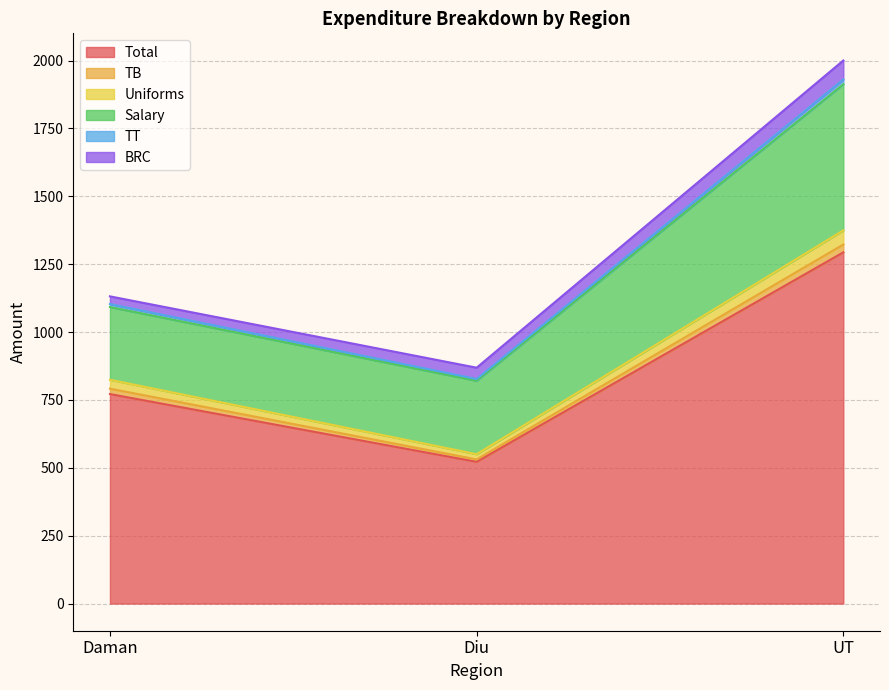

List the labels in order of Total value, largest first.

UT, Daman, Diu